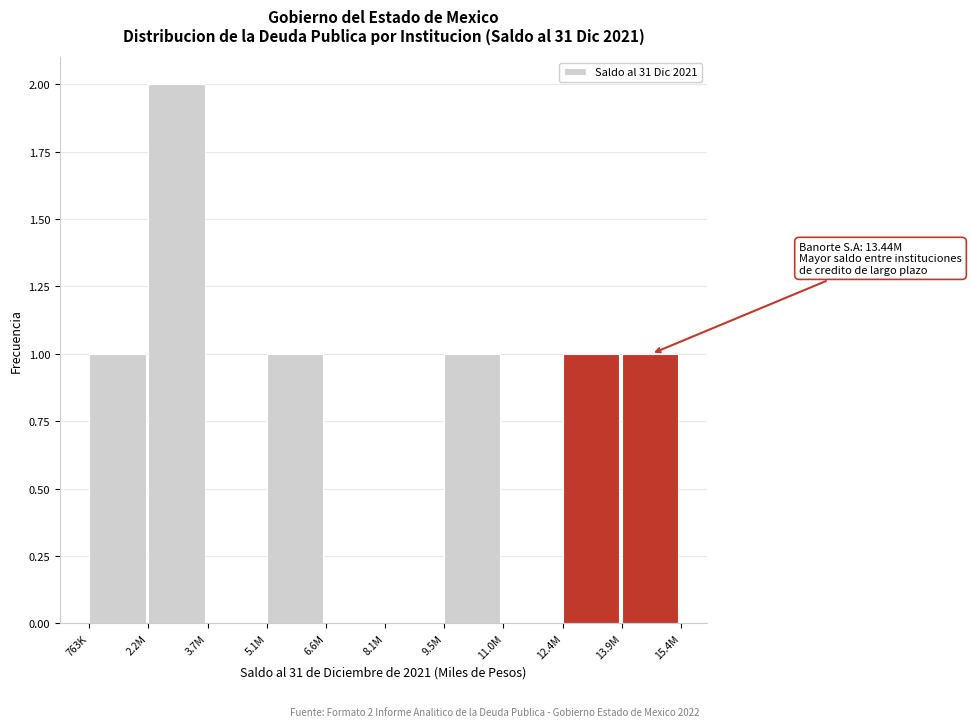

Reading left to right, list all the values displayed in this chart.

763K=1	2.2M=2	3.7M=0	5.1M=1	6.6M=0	8.1M=0	9.5M=1	11.0M=0	12.4M=1	13.9M=1